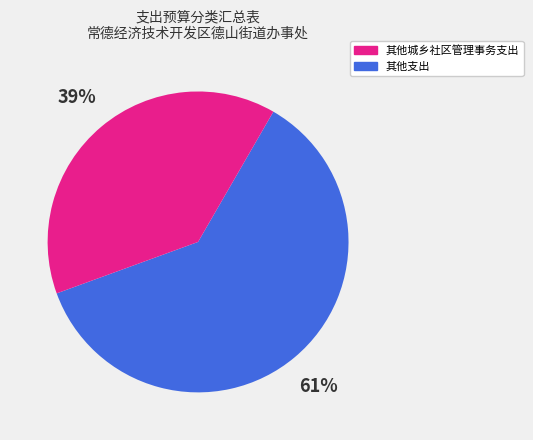

Count the number of slices in the pie.

2